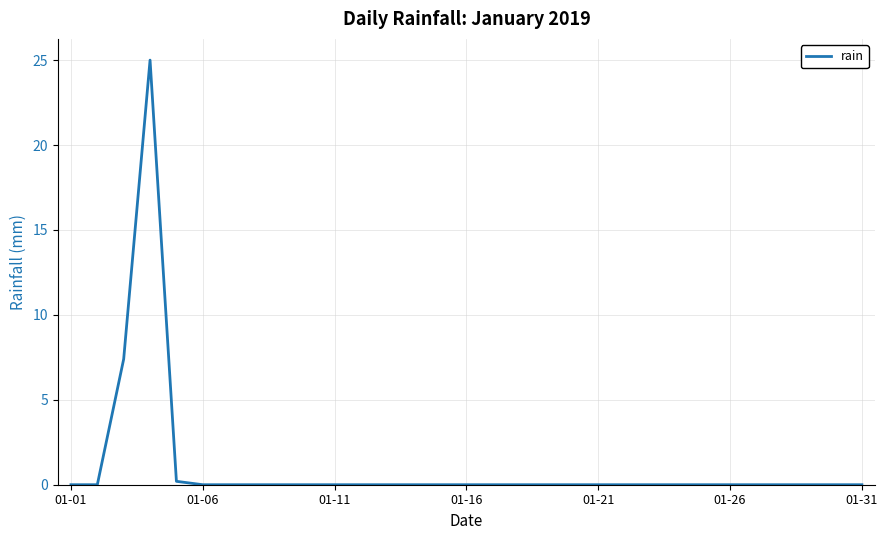

What is the maximum value shown in the chart?

25.0